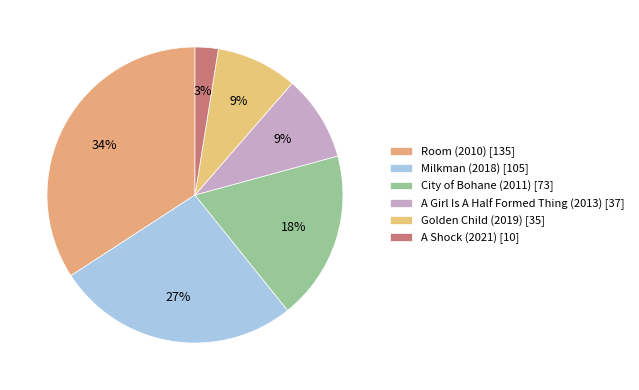

Rank the categories by value from highest to lowest.

Room (2010), Milkman (2018), City of Bohane (2011), A Girl Is A Half Formed Thing (2013), Golden Child (2019), A Shock (2021)